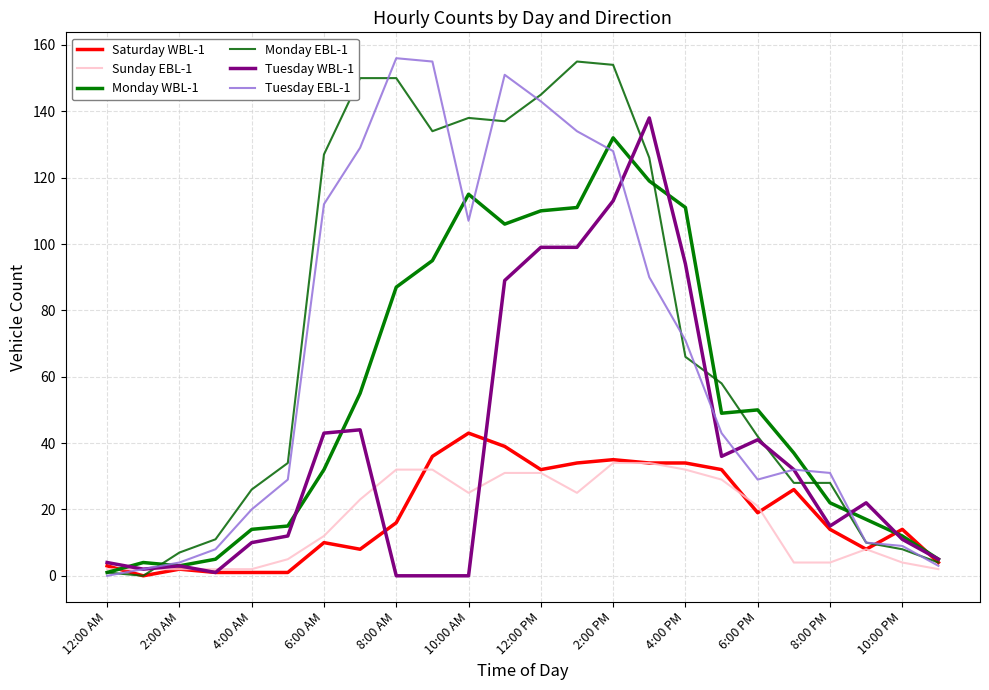

What is the label of the 13th point from the left?

12:00 PM